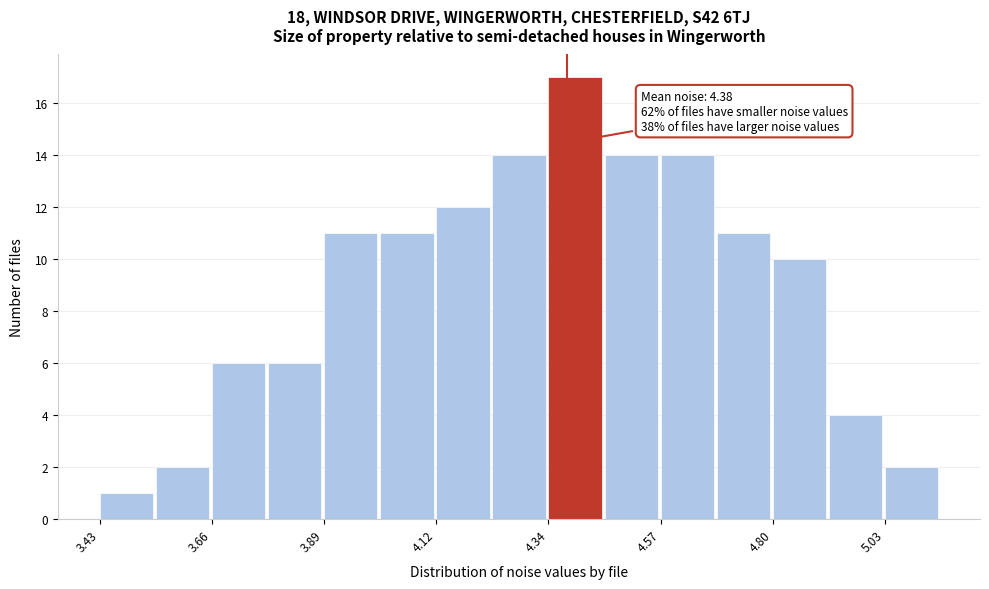

Read against the x-axis, roughly where is the centre of the tallest bar?

4.40